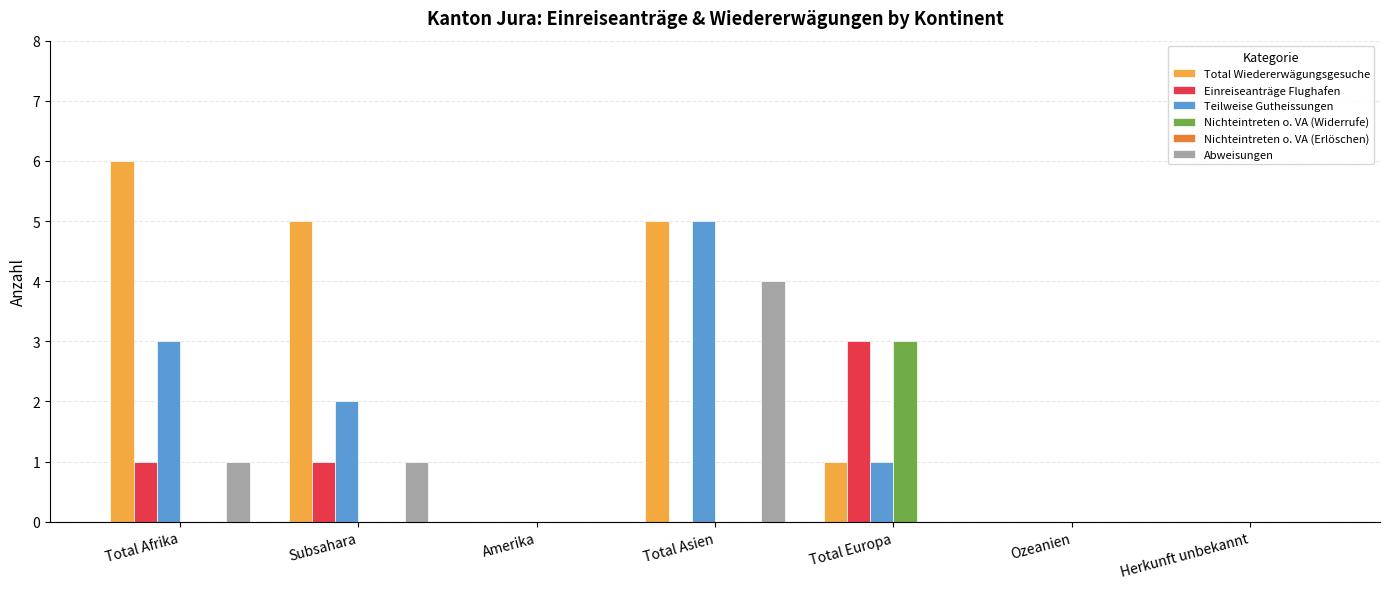

At which category is the sum across all series the highest?

Total Asien